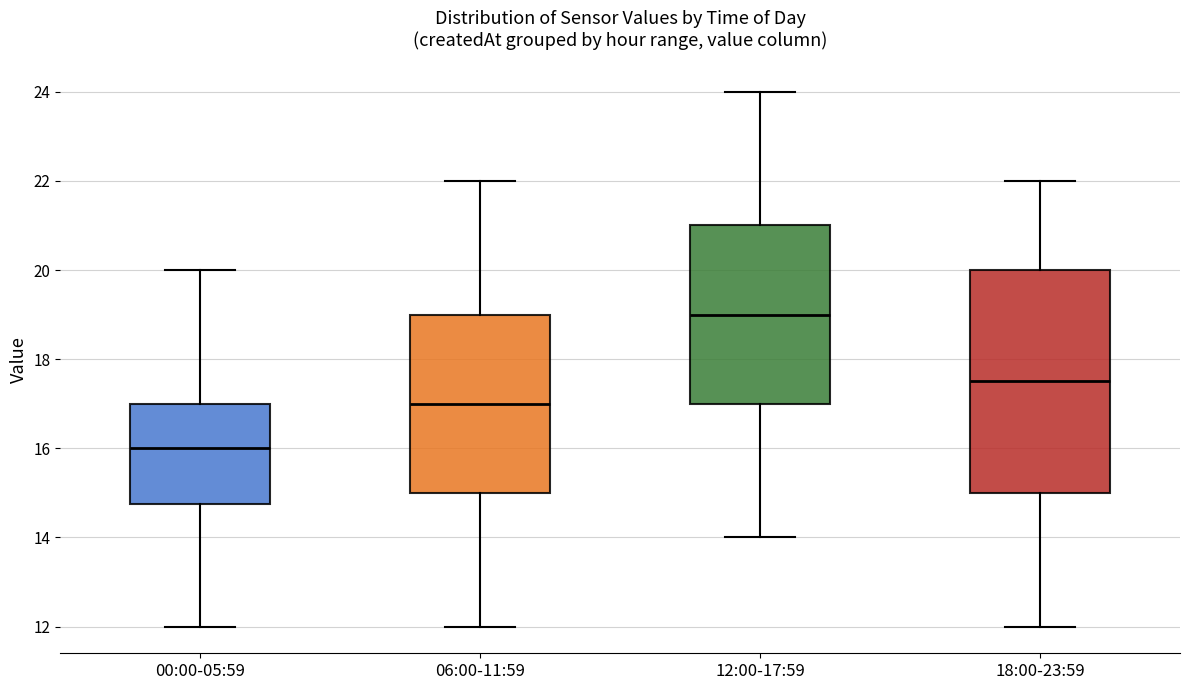

Which box's median line is the lowest?

00:00-05:59